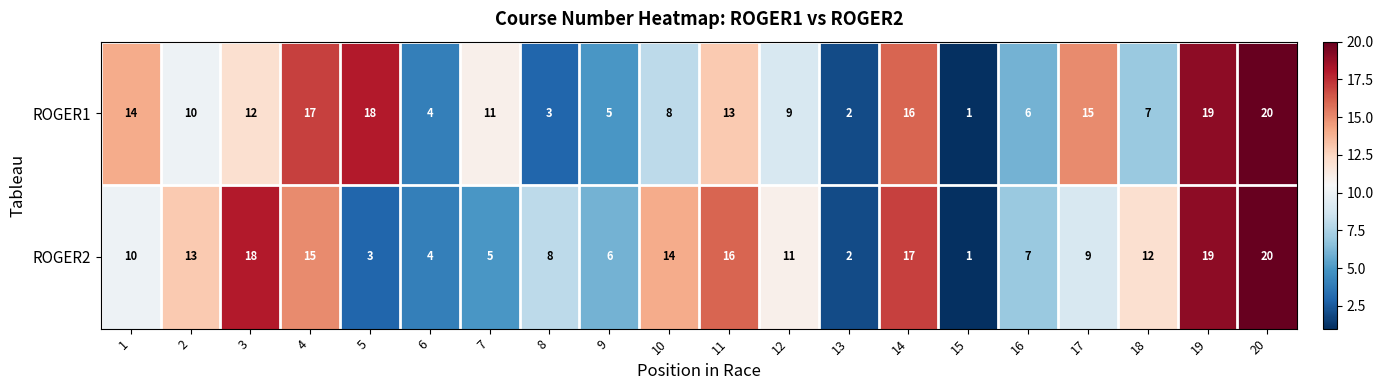

Which series changed the most between 18 and 20?

ROGER1